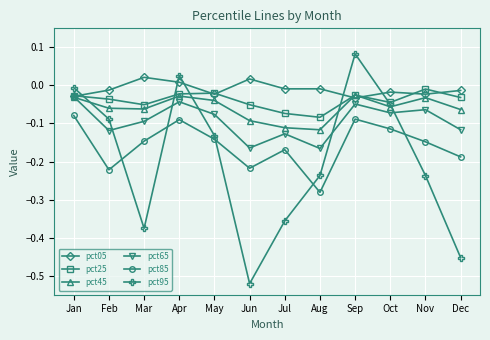

Which series has the widest spread of values?

pct95